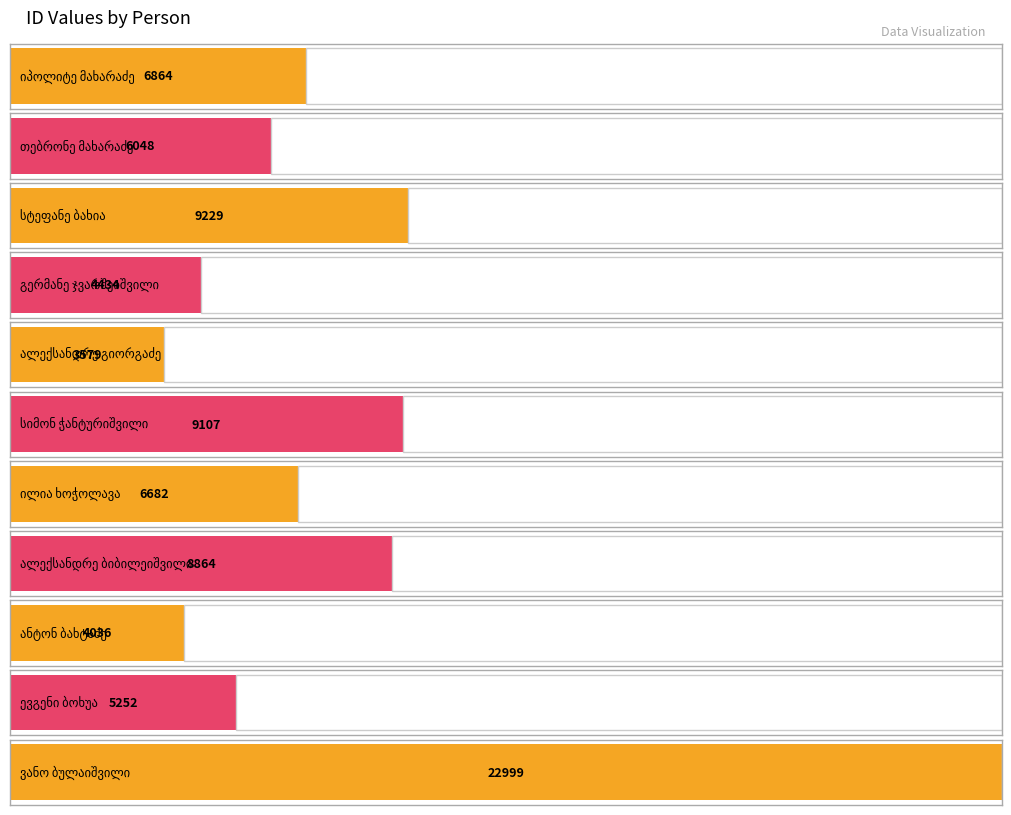

What position from the right is ანტონ ბახტაძე?

3